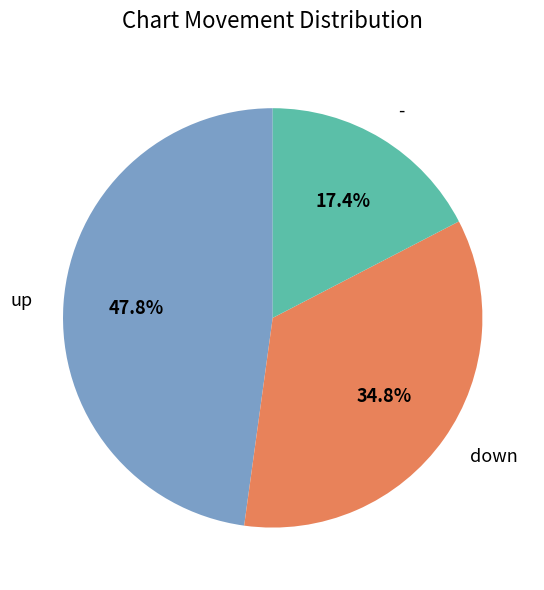

To the nearest percent, what is the difference between the largest and smallest slice percentages?

30%